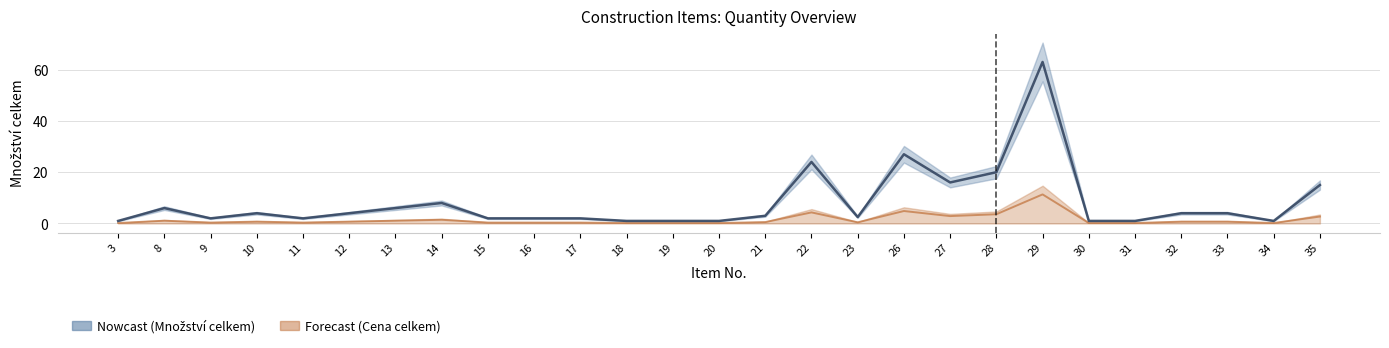

The value of Množství celkem (trend) at 27 is 8.1. True or false?

False